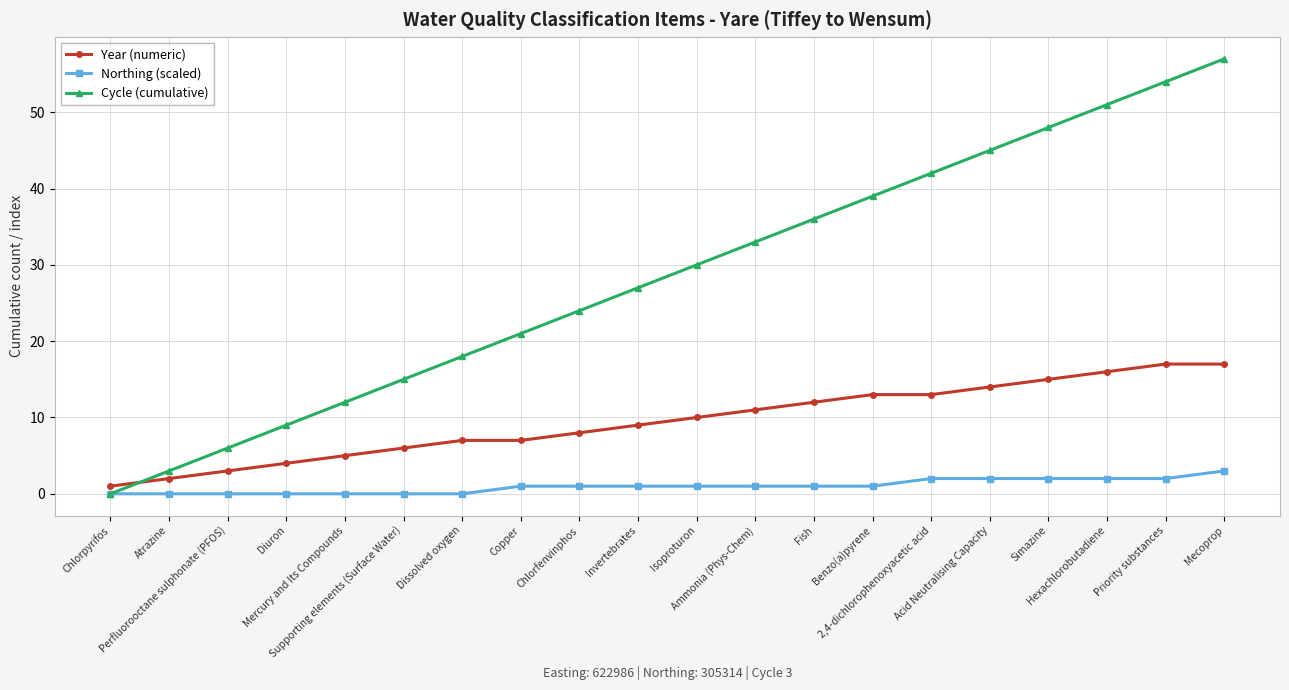

True or false: Northing (scaled) and Year (numeric) cross at least once.

False